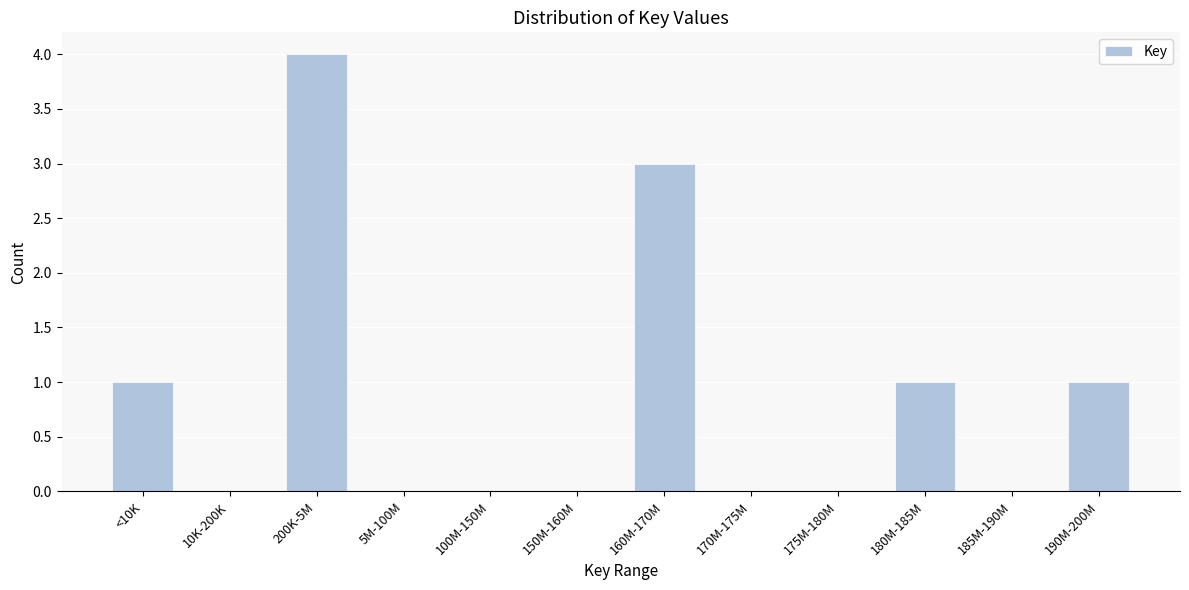

Reading left to right, what are all the values shown in this chart?

<10K=1	10K-200K=0	200K-5M=4	5M-100M=0	100M-150M=0	150M-160M=0	160M-170M=3	170M-175M=0	175M-180M=0	180M-185M=1	185M-190M=0	190M-200M=1